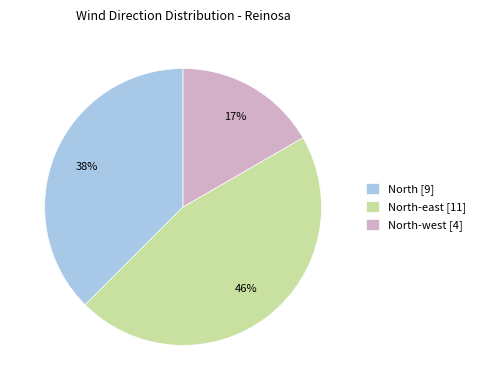

Is there a majority slice in this chart?

No